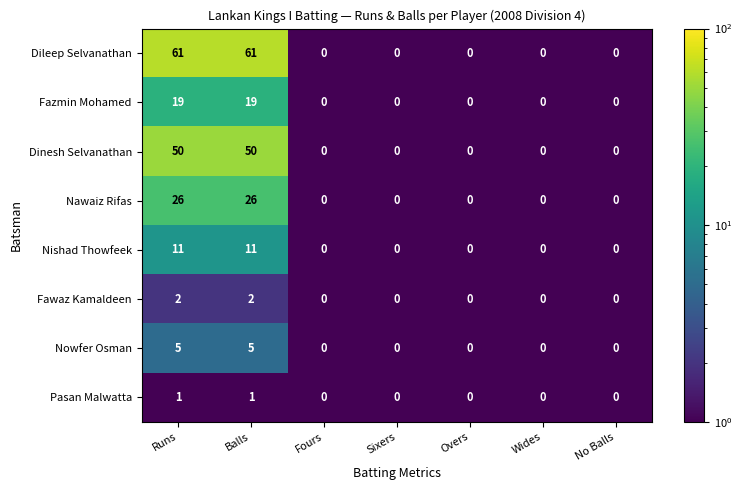

What is the maximum value shown in the chart?

61